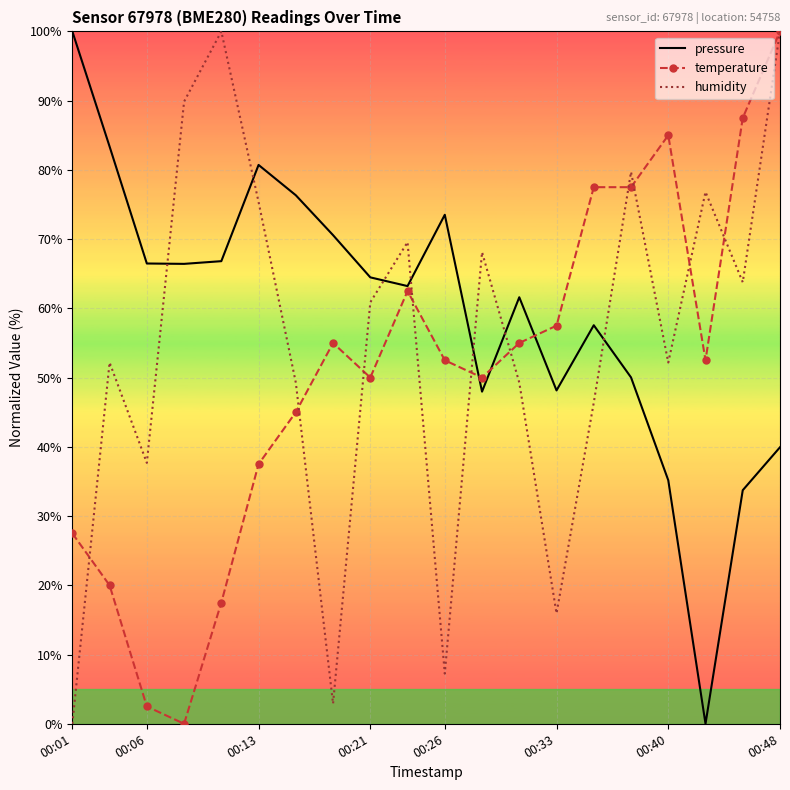

List the series in order of their overall mean, highest first.

pressure, humidity, temperature